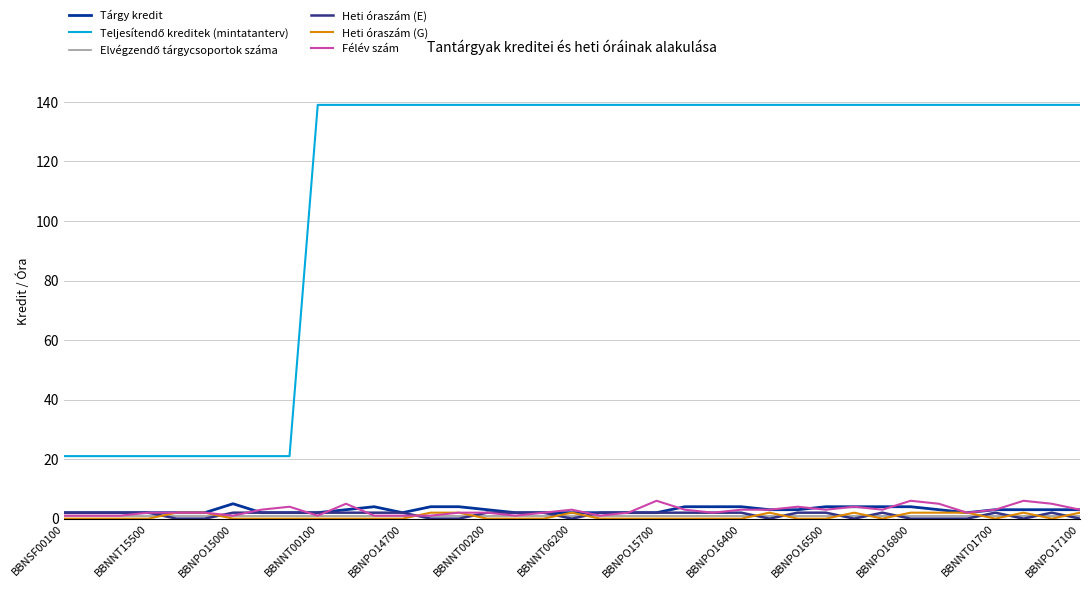

How many times do Félév szám and Heti óraszám (E) cross each other?

7